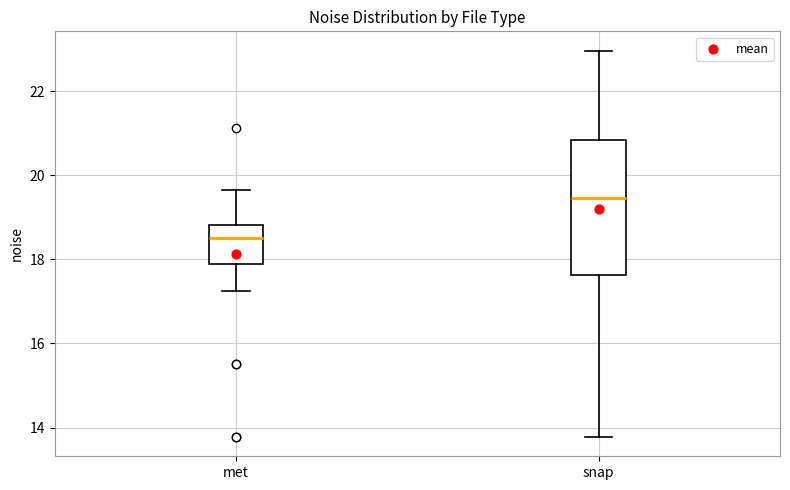

Which box's median line is the highest?

snap